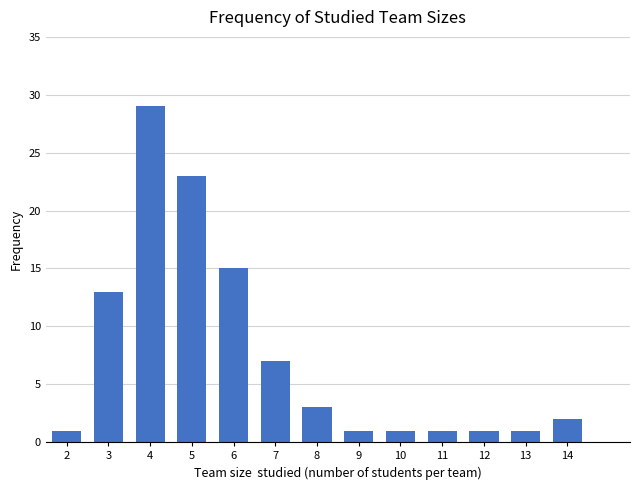

Reading left to right, list all the values displayed in this chart.

2=1	3=13	4=29	5=23	6=15	7=7	8=3	9=1	10=1	11=1	12=1	13=1	14=2